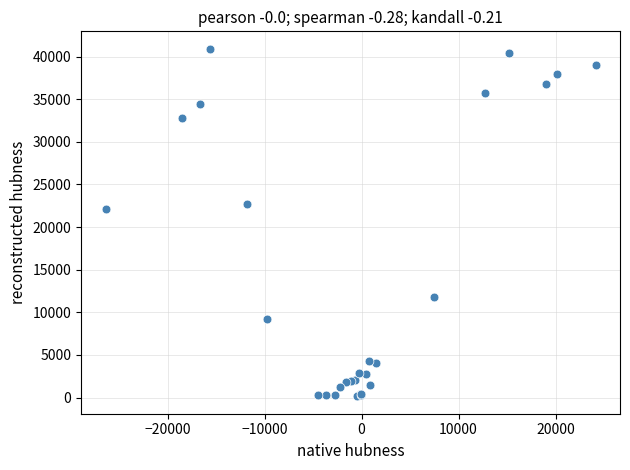

What Y value in the scatter plot is closest to 20536?

22082